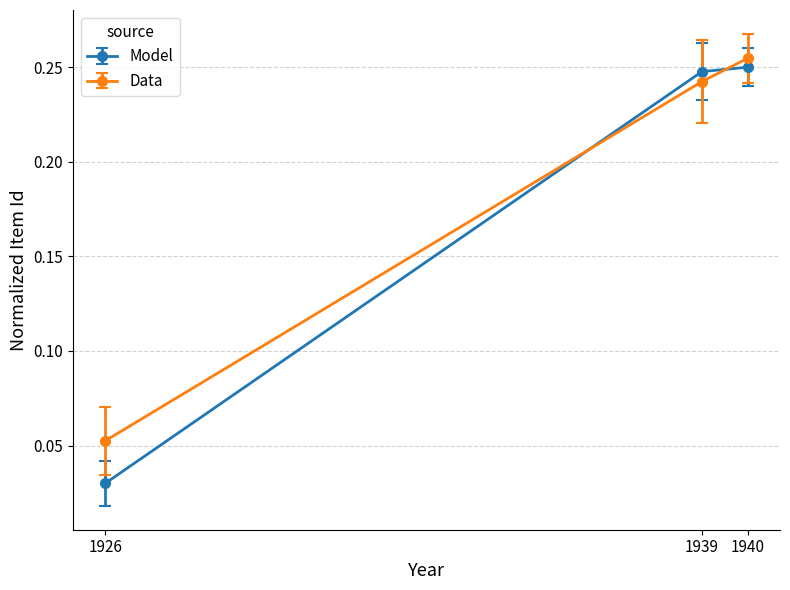

Reading left to right, list all the values displayed in this chart.

0.0	0.2	0.2